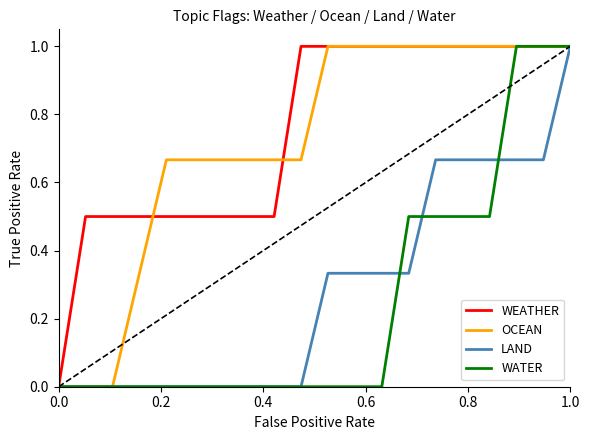

What is the maximum value shown in the chart?

1.0